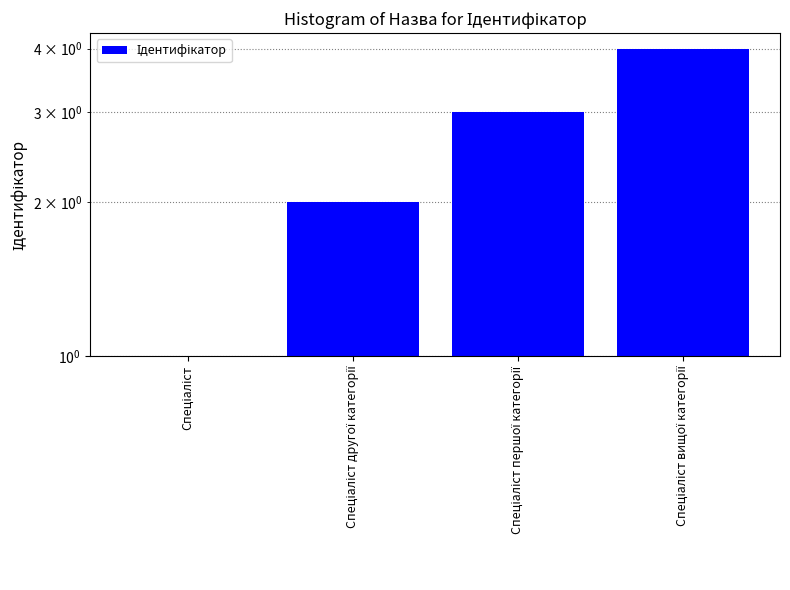

How many values are between 2 and 4?

3